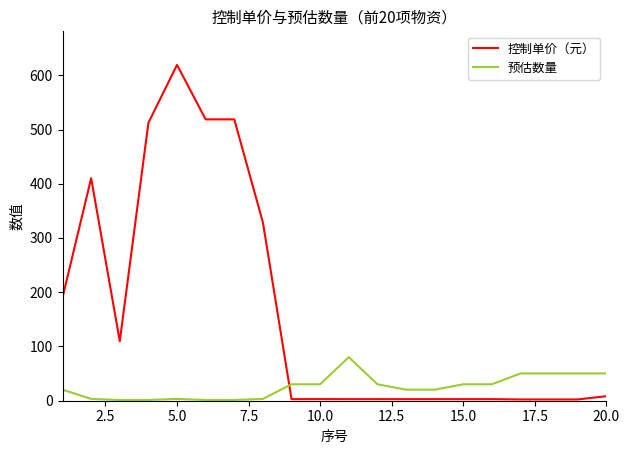

True or false: 控制单价（元） has more than 1 points higher than both neighbors.

True